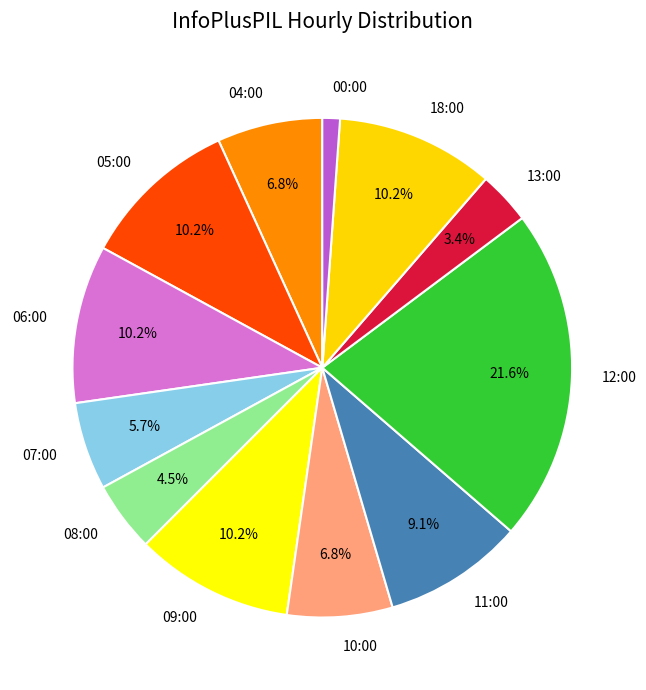

To the nearest percent, what is the difference between the 11:00 and 07:00 slice percentages?

3%